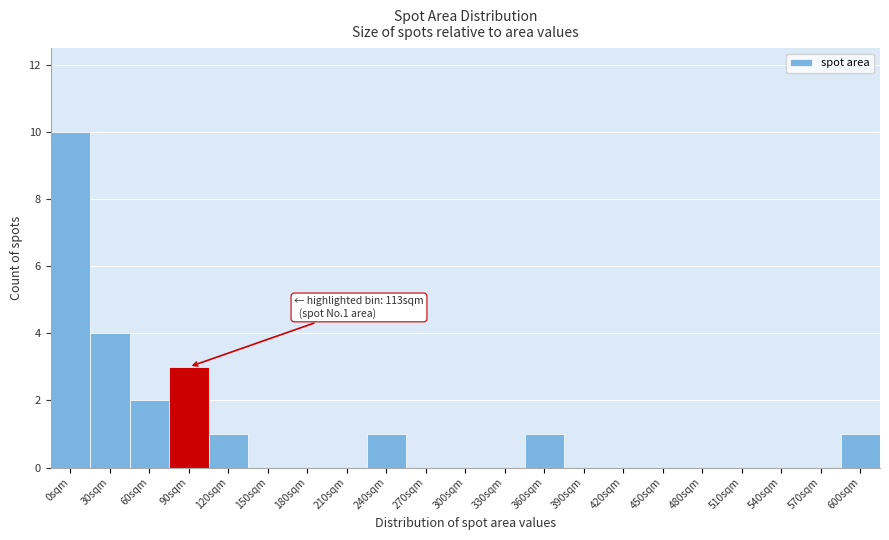

Reading right to left, list all the values displayed in this chart.

600sqm=1	570sqm=0	540sqm=0	510sqm=0	480sqm=0	450sqm=0	420sqm=0	390sqm=0	360sqm=1	330sqm=0	300sqm=0	270sqm=0	240sqm=1	210sqm=0	180sqm=0	150sqm=0	120sqm=1	90sqm=3	60sqm=2	30sqm=4	0sqm=10